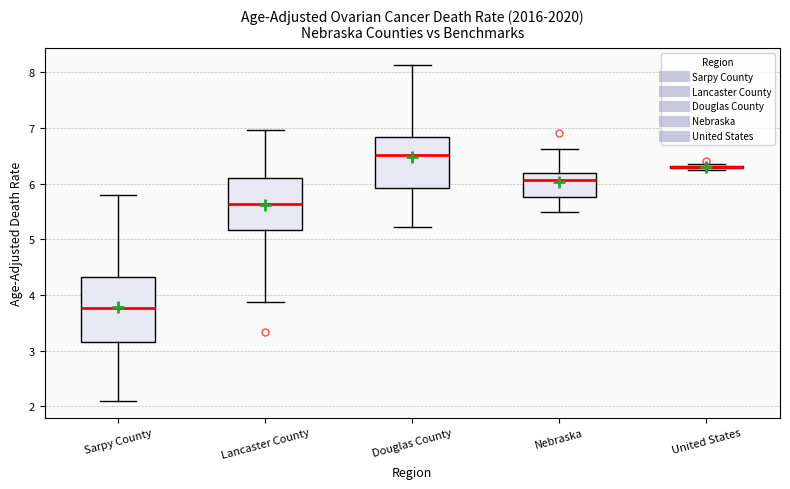

Reading left to right, transcribe this box plot: for each box, give where its median line is, the range the box spans, and where its two whiskers end, as read against the y-axis. The values are not printed on the chart, so give them approximately, as read against the axis.

Sarpy County: median 3.8, box 3.2 to 4.3, whiskers 2.1 to 5.8
Lancaster County: median 5.6, box 5.2 to 6.1, whiskers 3.9 to 7.0
Douglas County: median 6.5, box 5.9 to 6.8, whiskers 5.2 to 8.1
Nebraska: median 6.1, box 5.8 to 6.2, whiskers 5.5 to 6.6
United States: box collapsed to a line at 6.3, whiskers 6.2 to 6.4